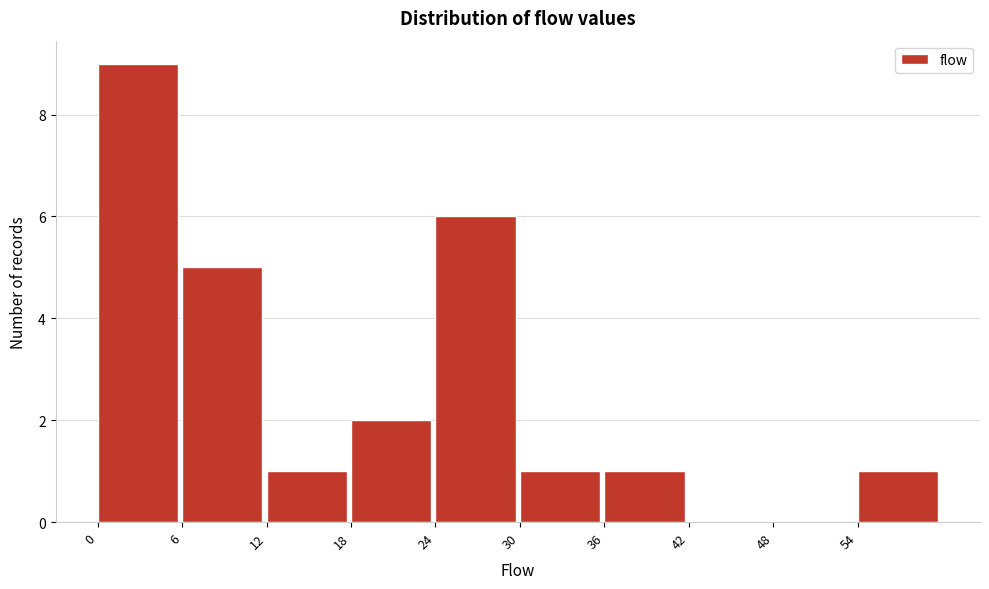

Reading left to right, transcribe all the data shown in this chart.

0=9	6=5	12=1	18=2	24=6	30=1	36=1	42=0	48=0	54=1